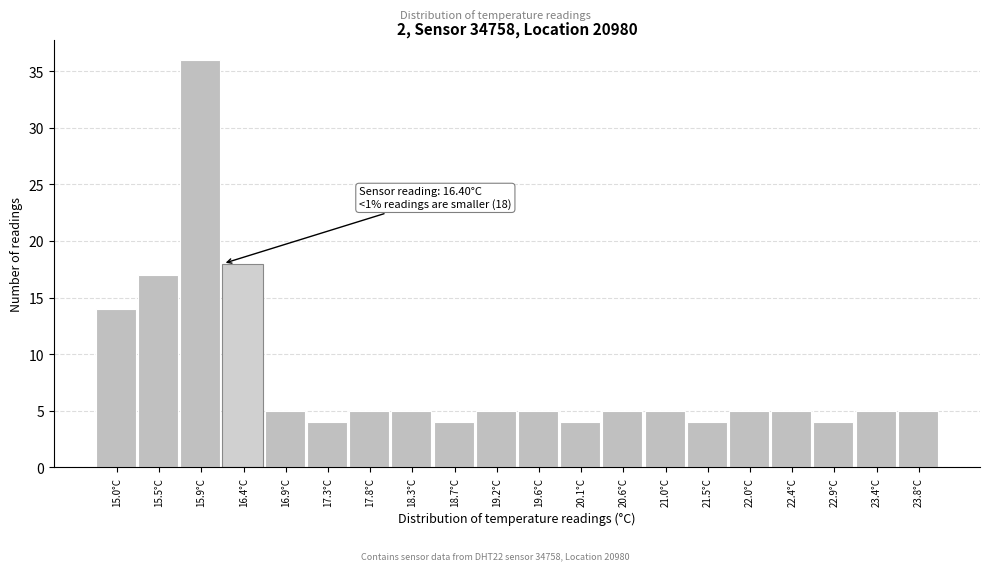

Reading left to right, transcribe all the data shown in this chart.

14	17	36	18	5	4	5	5	4	5	5	4	5	5	4	5	5	4	5	5